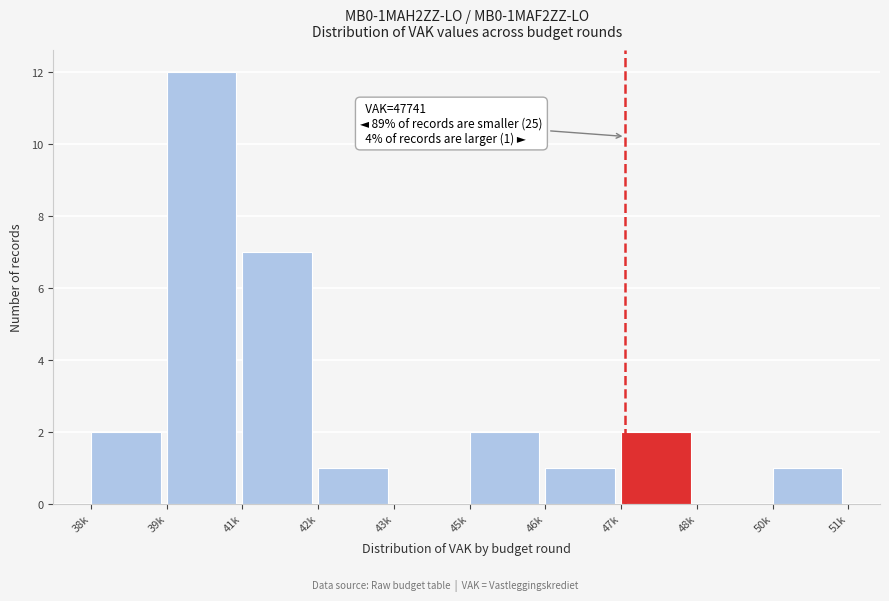

Reading left to right, what are all the values shown in this chart?

38k=2	39k=12	41k=7	42k=1	43k=0	45k=2	46k=1	47k=2	48k=0	50k=1